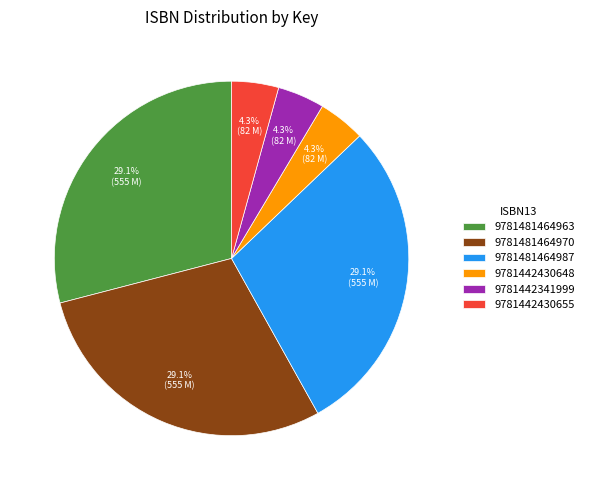

To the nearest percent, what is the difference between the largest and smallest slice percentages?

25%